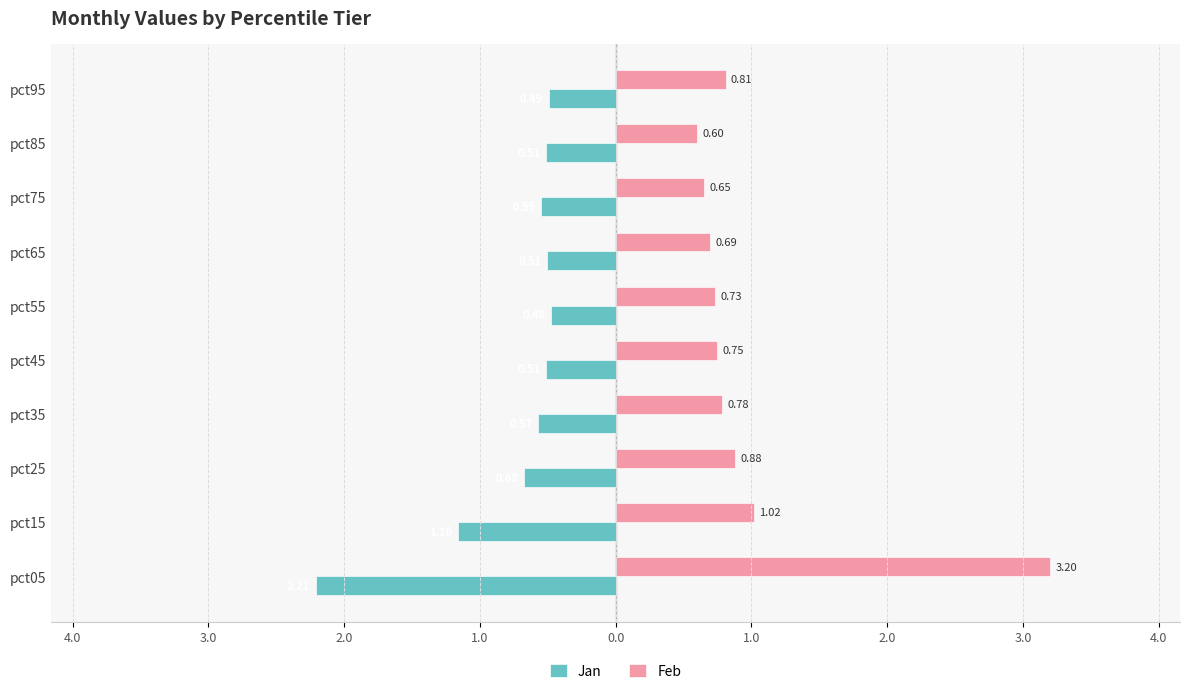

What are all the series names shown in the legend?

Jan, Feb